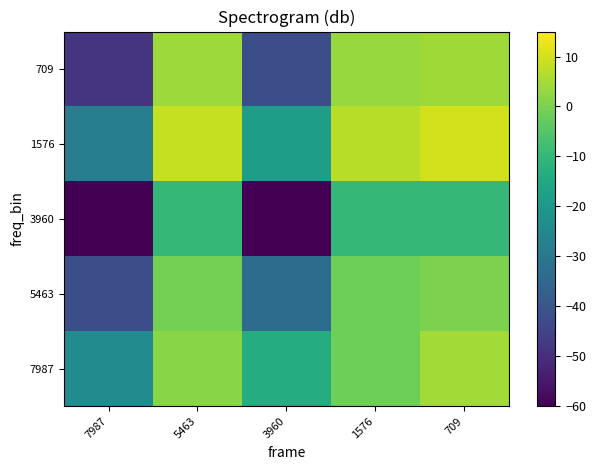

Reading right to left, extract all data points from this chart.

7987: 709=4.6	1576=-1.6	3960=-13.5	5463=1.8	7987=-23.9
5463: 709=0.2	1576=-1.6	3960=-33.6	5463=-0.7	7987=-42.0
3960: 709=-10.0	1576=-10.0	3960=-60.0	5463=-10.0	7987=-60.0
1576: 709=10.0	1576=7.0	3960=-17.9	5463=8.6	7987=-28.0
709: 709=4.2	1576=3.6	3960=-42.0	5463=3.9	7987=-48.6